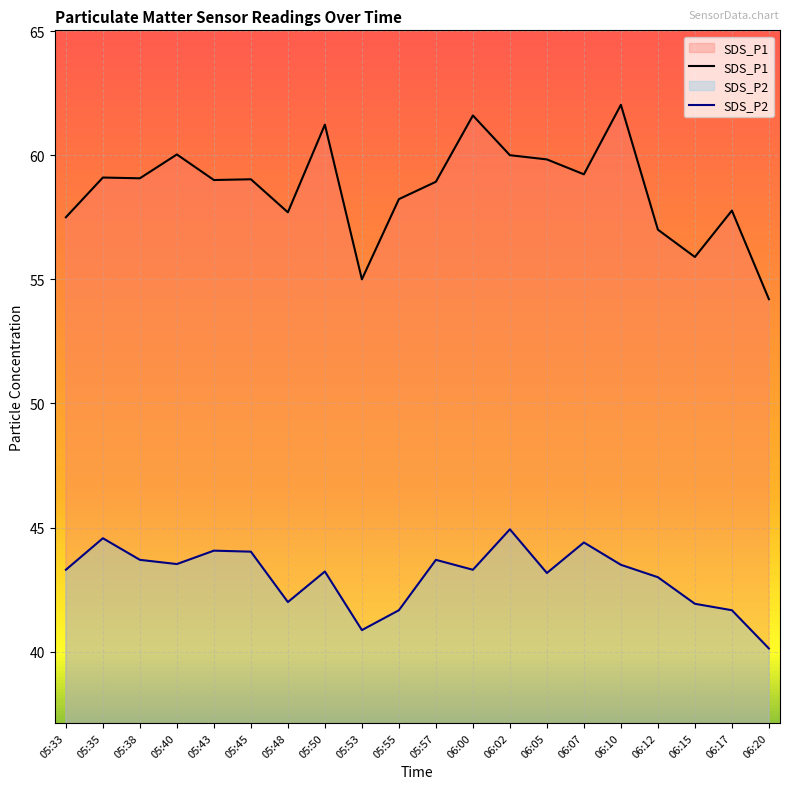

Which label corresponds to the smallest value in the chart?

06:20